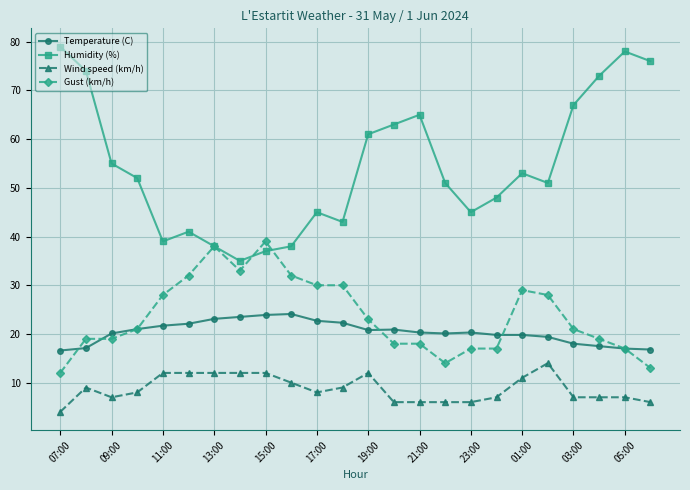

At how many categories does at least one series exceed 75?

3